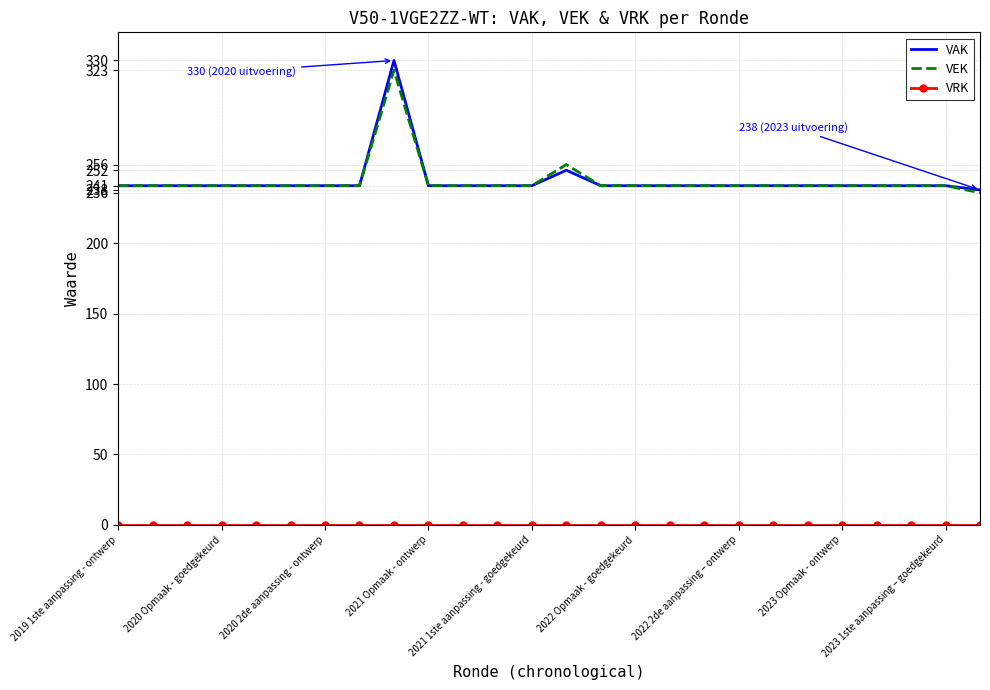

What is the highest value of the VEK series?

323